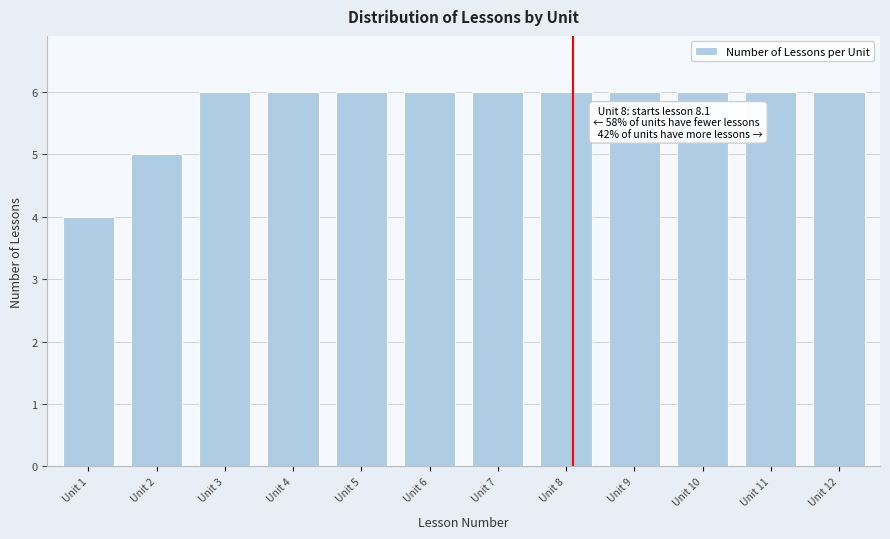

Reading left to right, list all the values displayed in this chart.

4	5	6	6	6	6	6	6	6	6	6	6